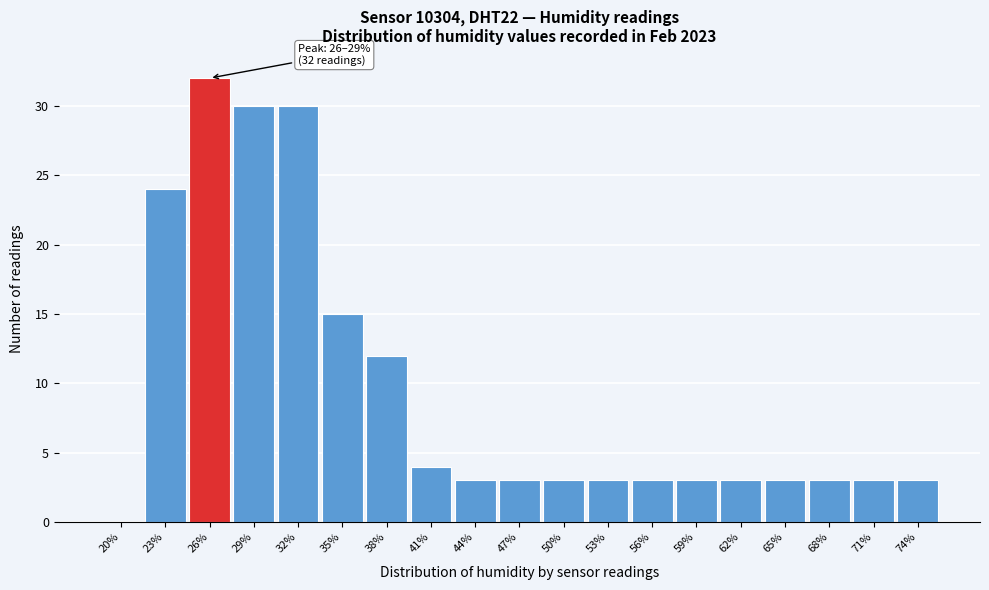

Reading left to right, what are all the values shown in this chart?

20%=0	23%=24	26%=32	29%=30	32%=30	35%=15	38%=12	41%=4	44%=3	47%=3	50%=3	53%=3	56%=3	59%=3	62%=3	65%=3	68%=3	71%=3	74%=3